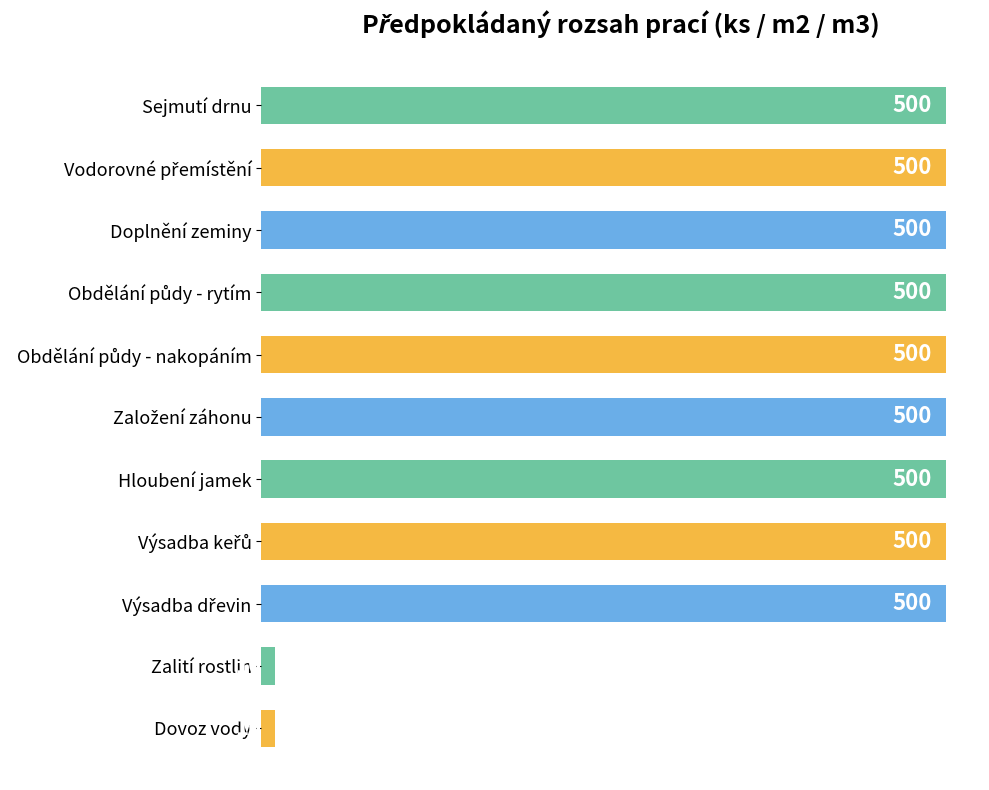

Reading bottom to top, extract all data points from this chart.

10	10	500	500	500	500	500	500	500	500	500